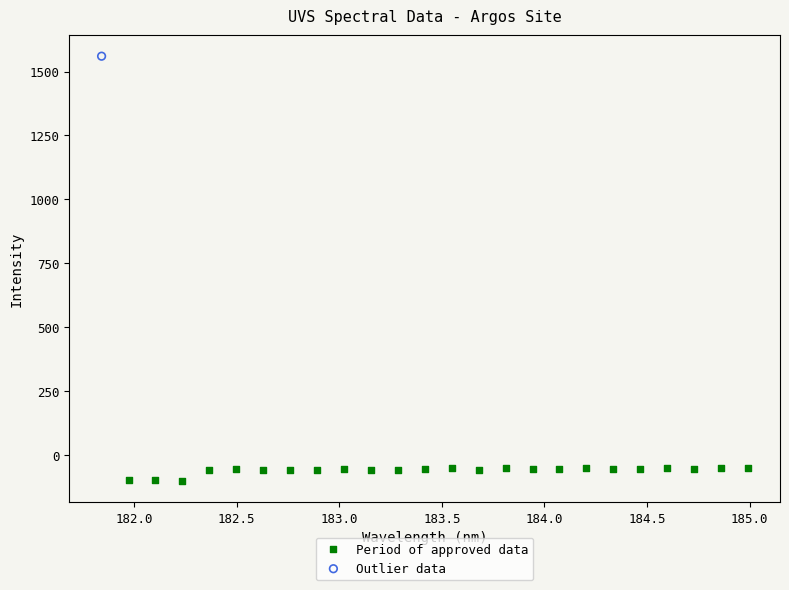

What are all the series names shown in the legend?

Period of approved data, Outlier data